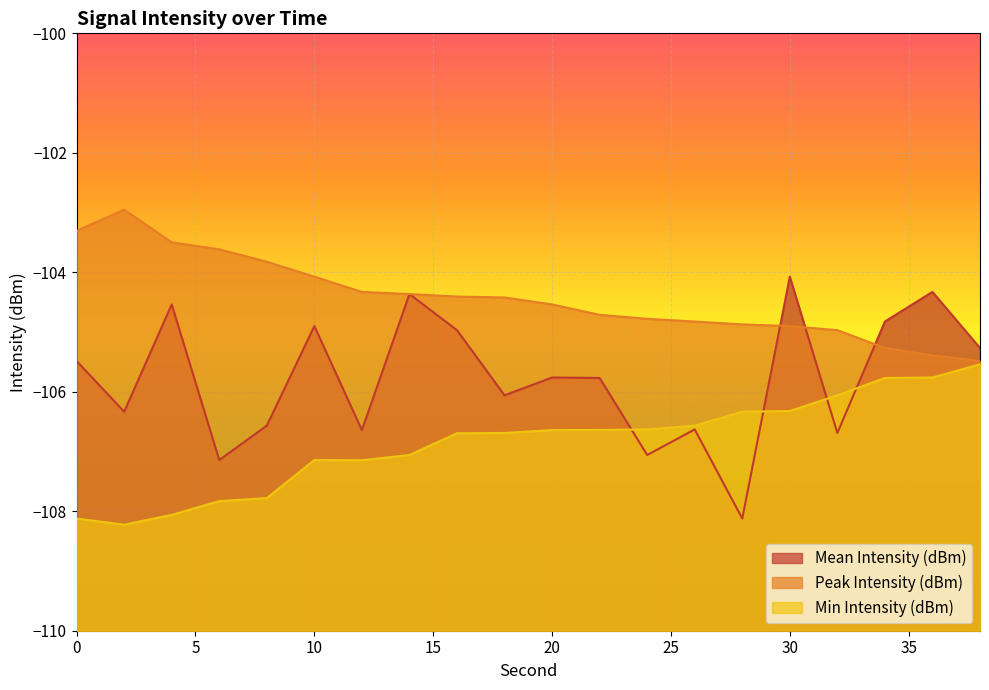

What is the total value across all series at 16?

-316.1